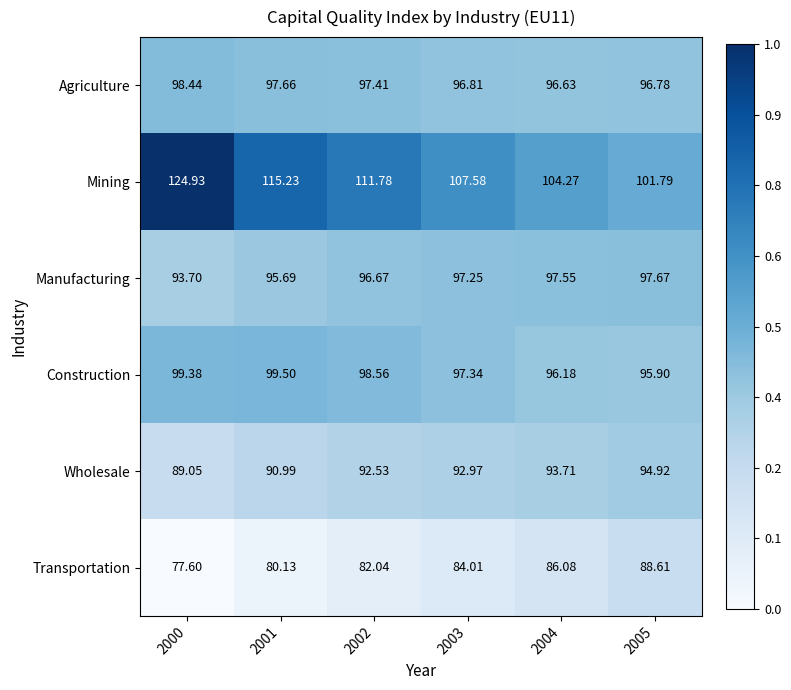

Which series has the widest spread of values?

Mining